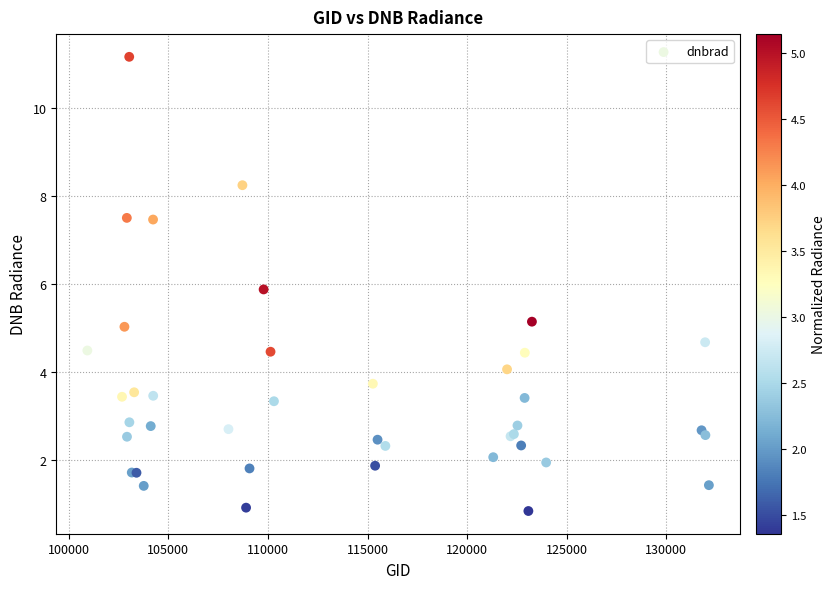

What Y value in the scatter plot is closest to 6?

5.9